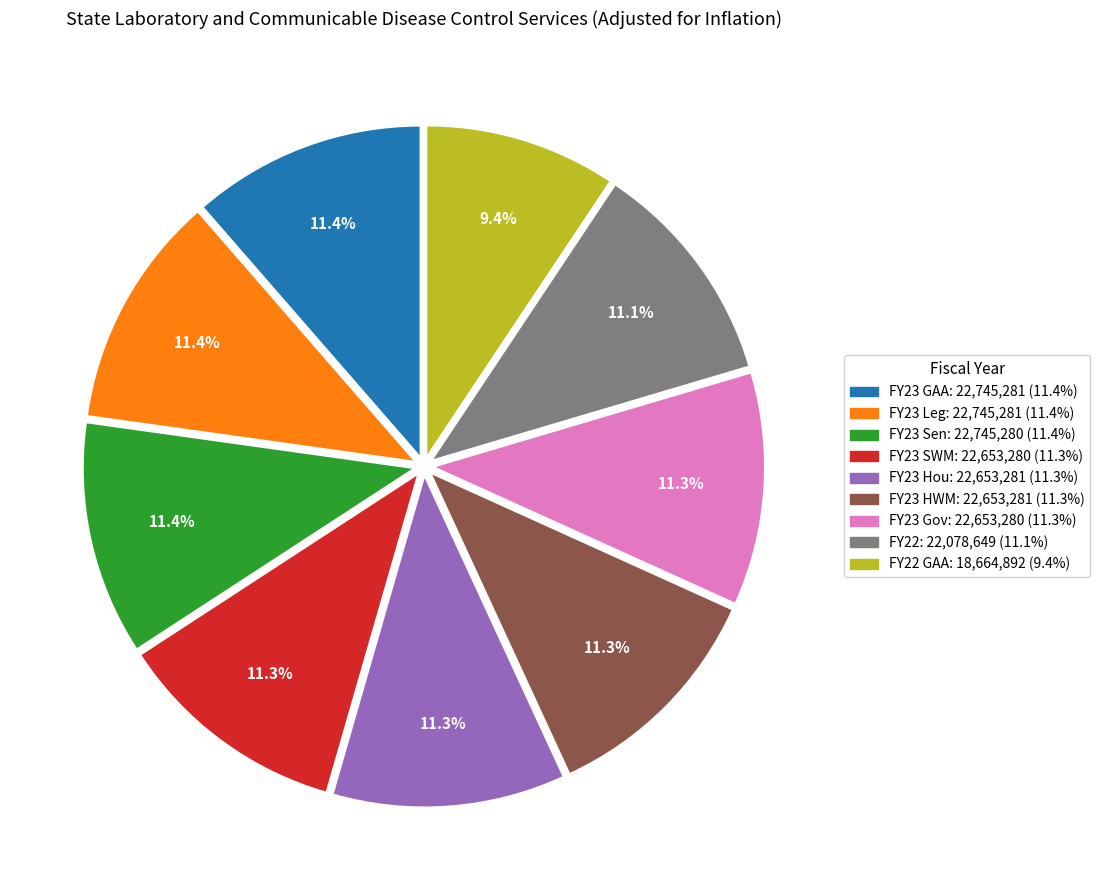

Count the number of slices in the pie.

9